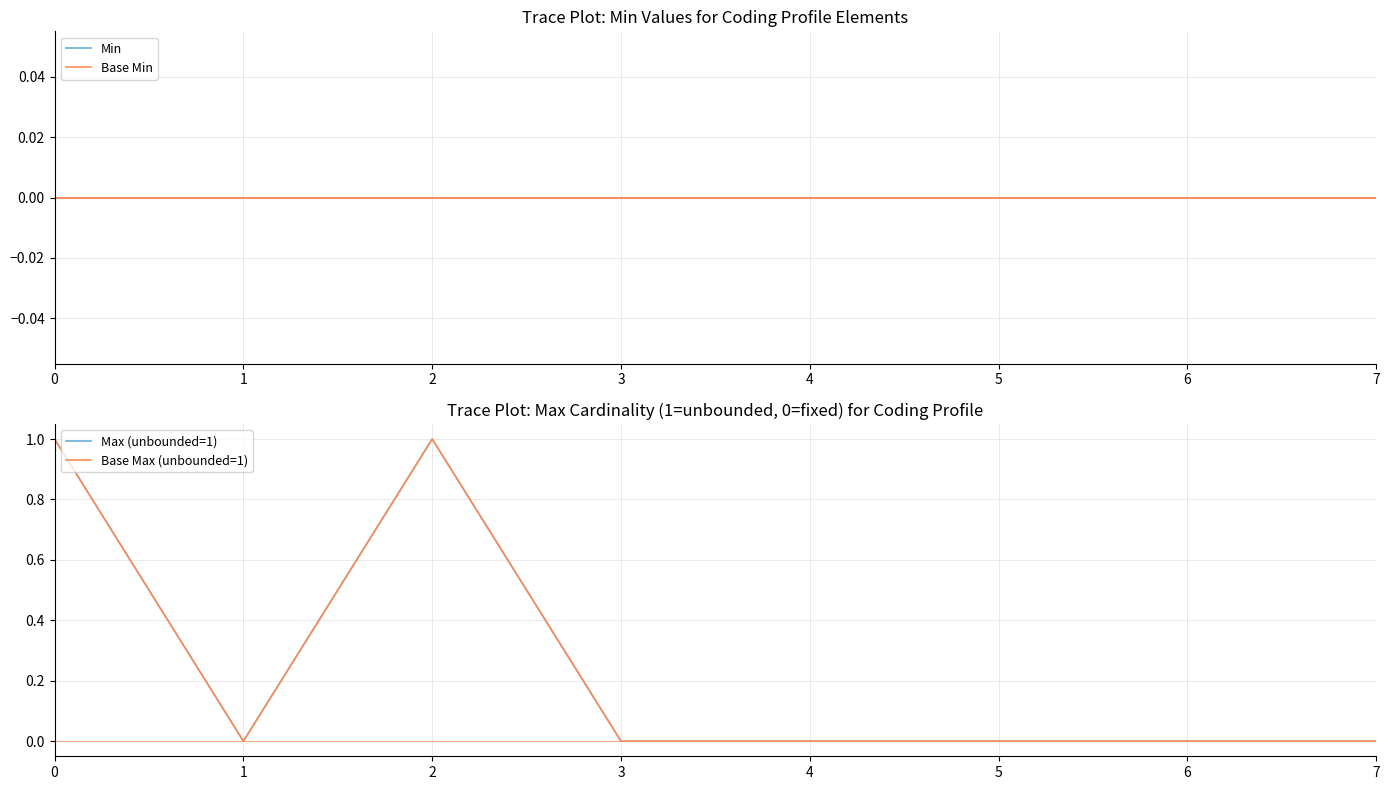

Does the chart have visible grid lines?

Yes